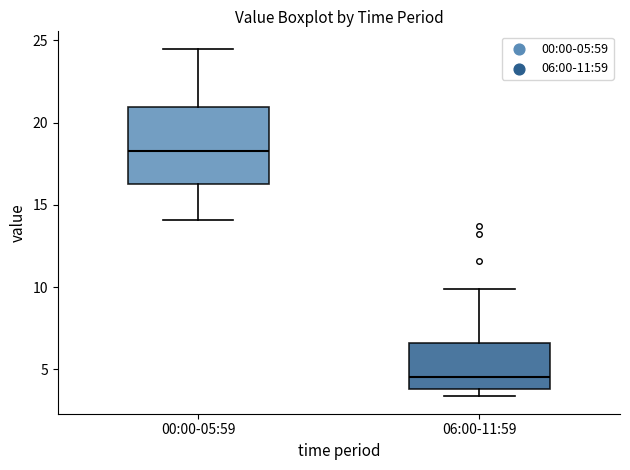

Which box is the tallest, from its lower edge to its upper edge?

00:00-05:59